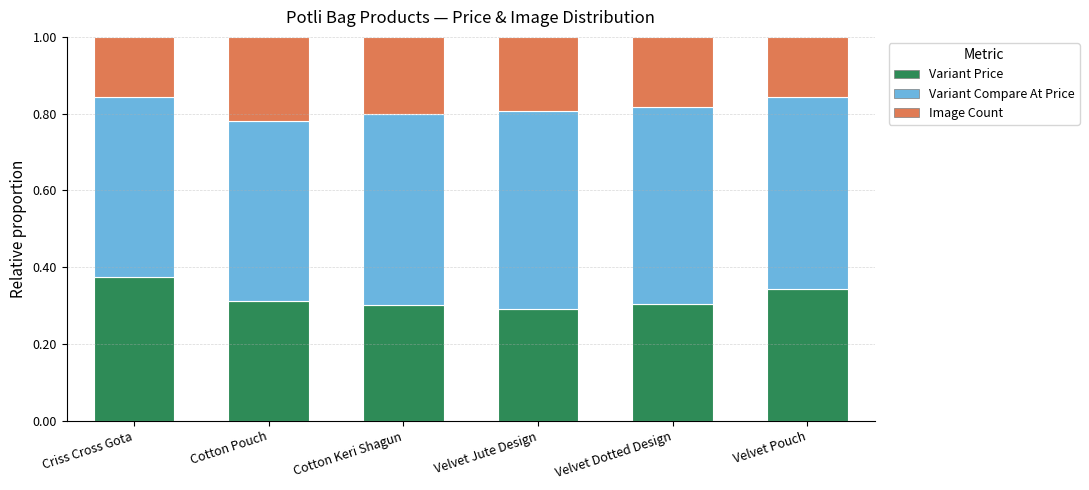

True or false: Variant Price has a value of 0.6 at Criss Cross Gota.

False